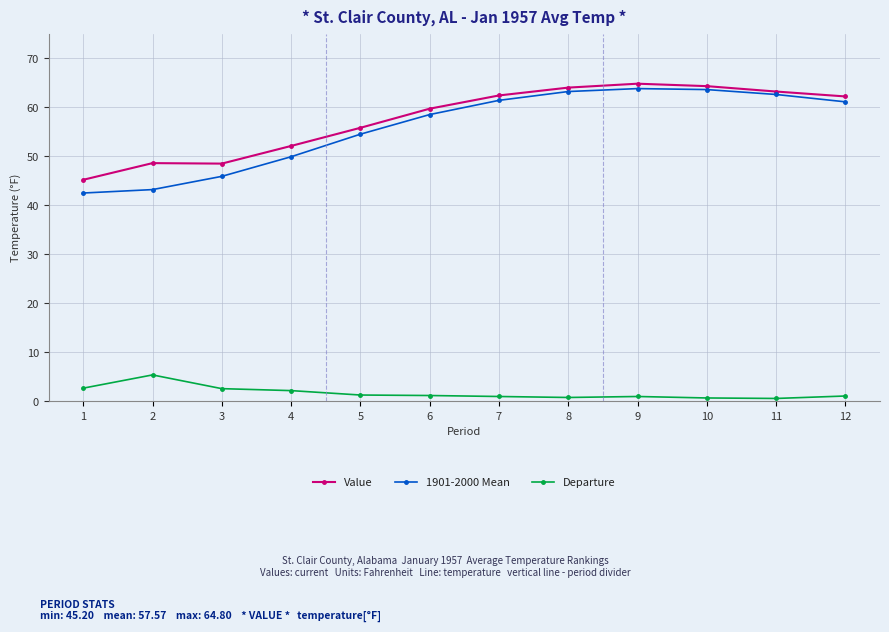

What is the total value across all series at 9?

129.6